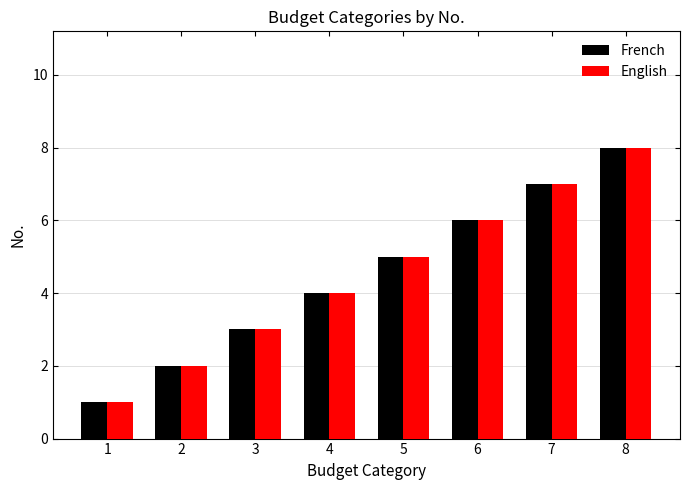

At which label does French reach its minimum?

1